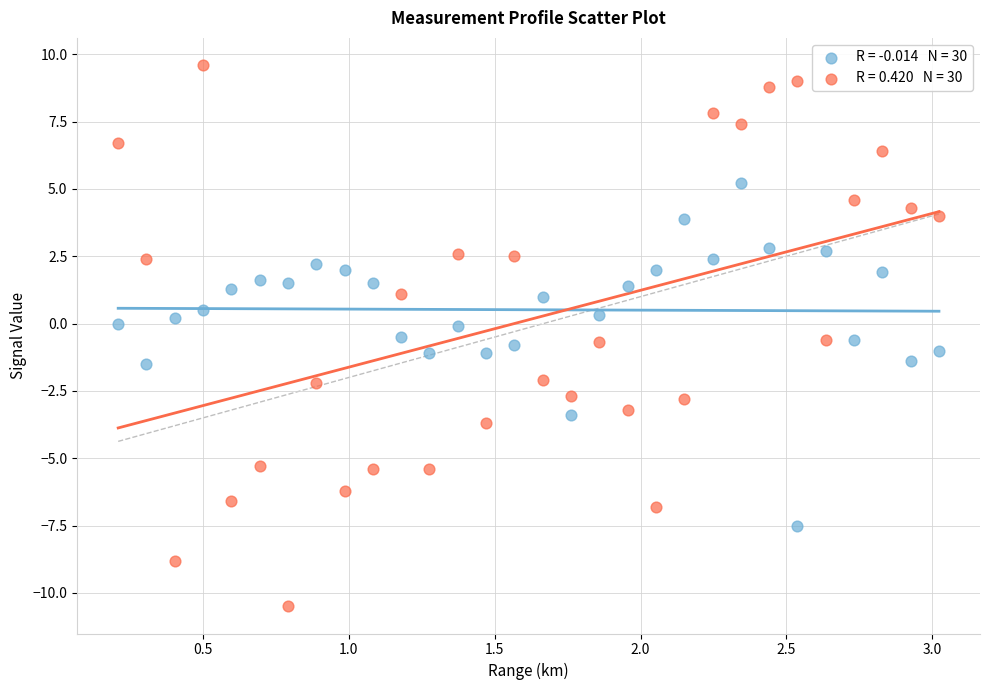

Across all data points, what is the range of Y values (max minus min)?

20.1